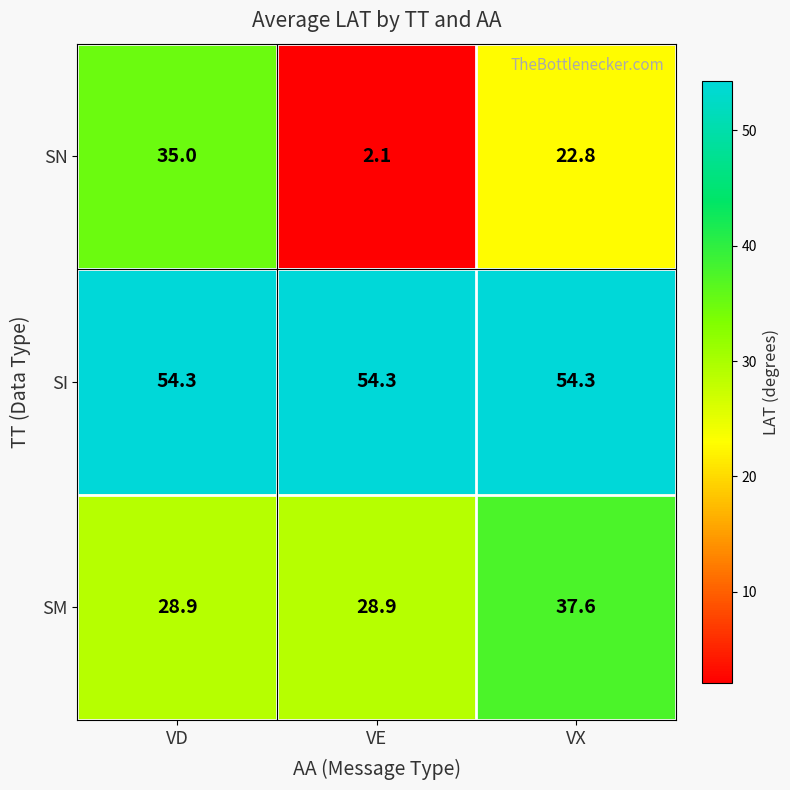

Reading left to right, transcribe all the data shown in this chart.

SN: VD=35.0	VE=2.1	VX=22.8
SI: VD=54.3	VE=54.3	VX=54.3
SM: VD=28.9	VE=28.9	VX=37.6